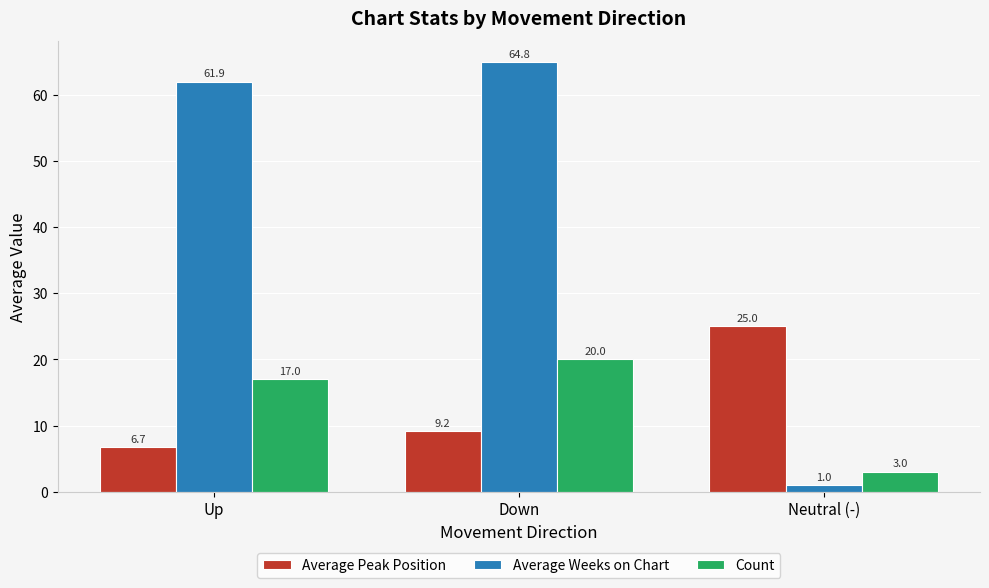

How many data points does each series have?

3